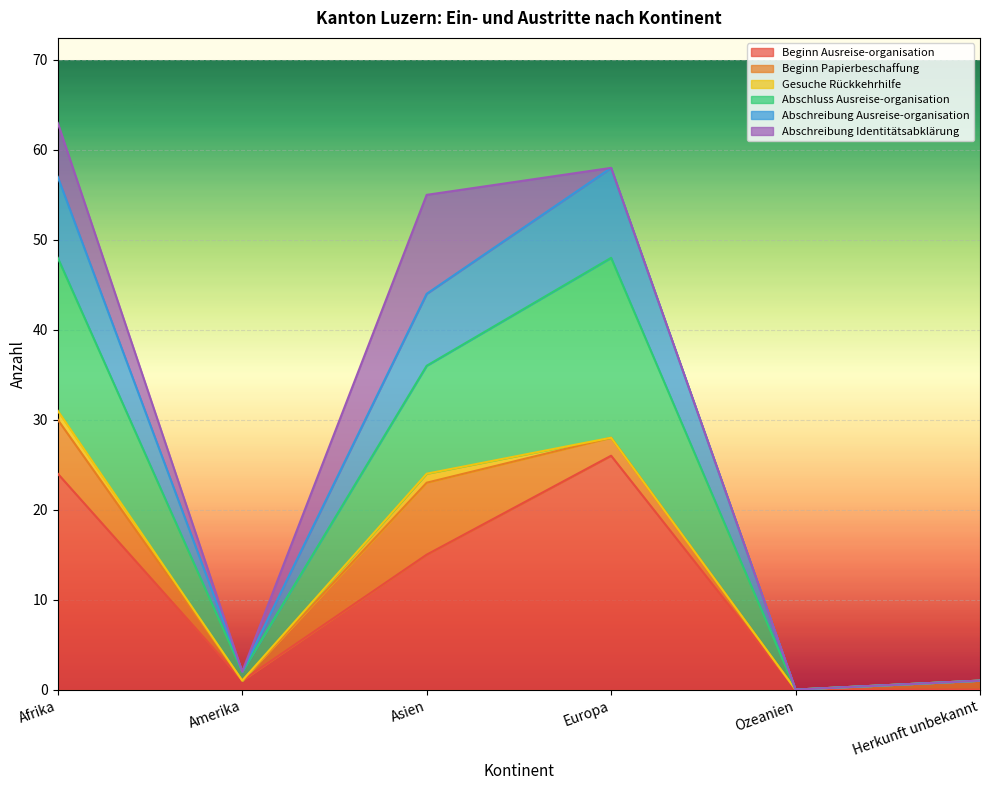

Is it true that Beginn Ausreise-organisation equals 24 at Afrika?

True